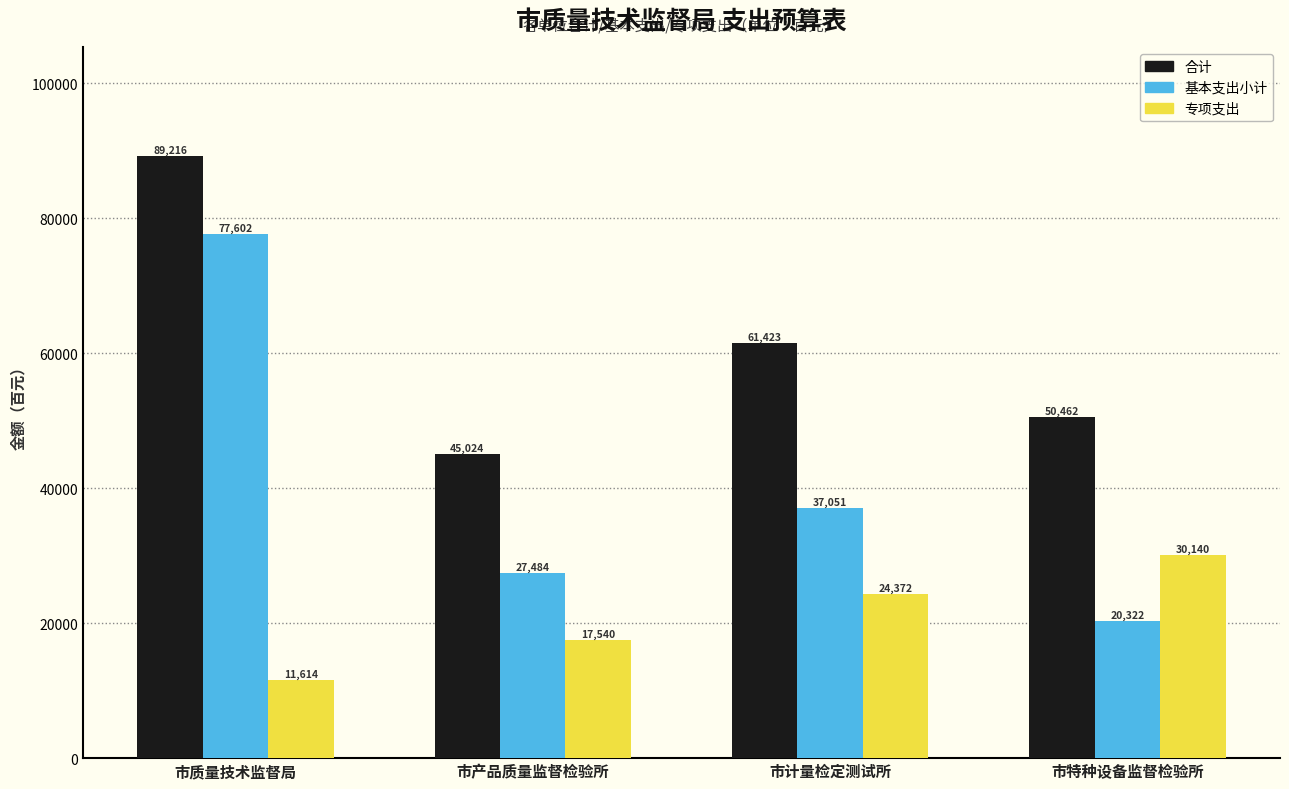

The 合计 series shows 50462 at 市特种设备监督检验所. True or false?

True